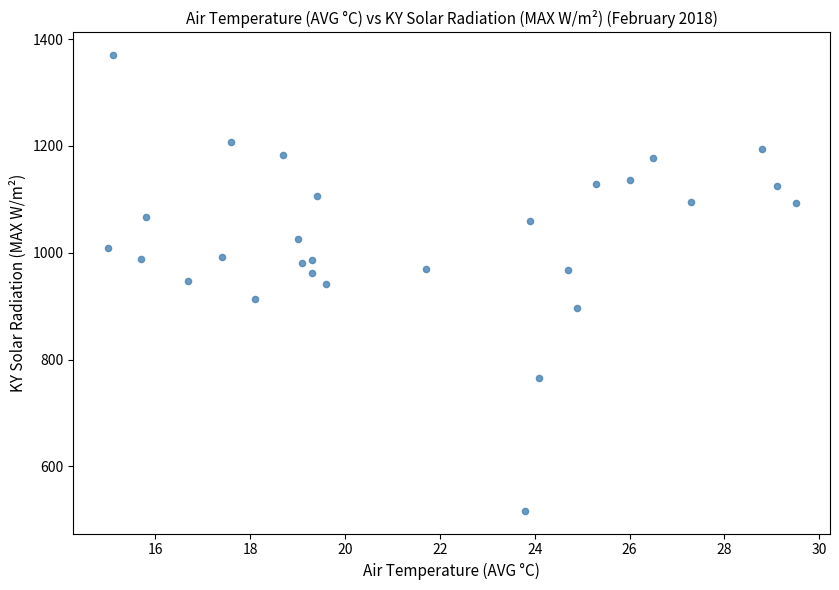

What is the range of Y values (max minus min)?

853.4